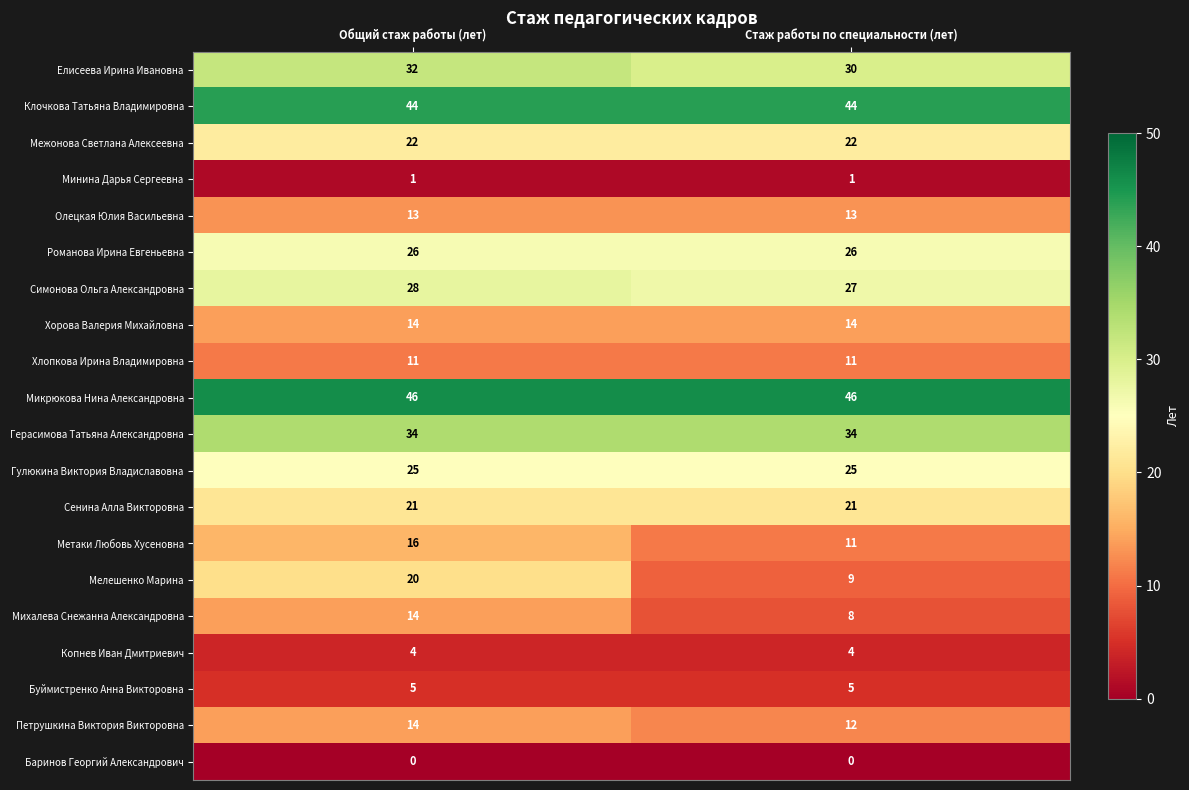

Is it true that Елисеева Ирина Ивановна equals 30 at Стаж работы по специальности (лет)?

True